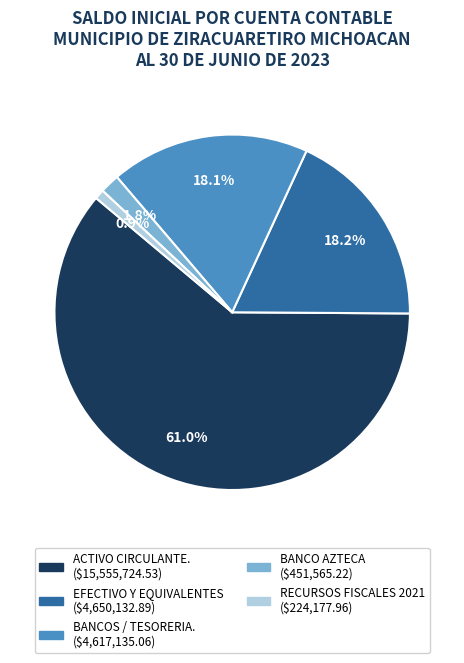

How many slices are in this pie chart?

5